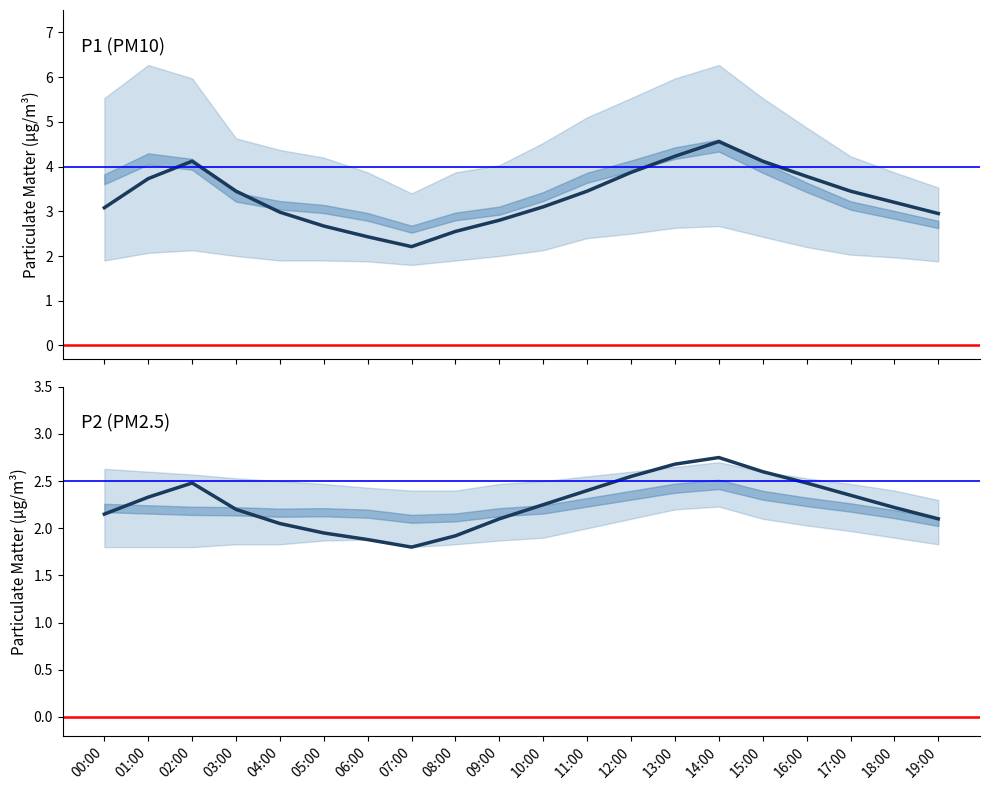

Reading left to right, what are all the values shown in this chart?

P1: 3.1	3.7	4.1	3.5	3.0	2.7	2.4	2.2	2.5	2.8	3.1	3.5	3.9	4.2	4.6	4.1	3.8	3.5	3.2	3.0
P2: 2.1	2.3	2.5	2.2	2.0	1.9	1.9	1.8	1.9	2.1	2.2	2.4	2.5	2.7	2.8	2.6	2.5	2.4	2.2	2.1
P1_upper: 5.5	6.3	6.0	4.6	4.4	4.2	3.9	3.4	3.9	4.0	4.5	5.1	5.5	6.0	6.3	5.5	4.9	4.2	3.9	3.5
P1_lower: 1.9	2.1	2.1	2.0	1.9	1.9	1.9	1.8	1.9	2.0	2.1	2.4	2.5	2.6	2.7	2.4	2.2	2.0	2.0	1.9
P2_upper: 2.6	2.6	2.6	2.5	2.5	2.5	2.4	2.4	2.4	2.5	2.5	2.5	2.6	2.6	2.7	2.6	2.5	2.5	2.4	2.3
P2_lower: 1.8	1.8	1.8	1.8	1.8	1.9	1.9	1.8	1.8	1.9	1.9	2.0	2.1	2.2	2.2	2.1	2.0	2.0	1.9	1.8